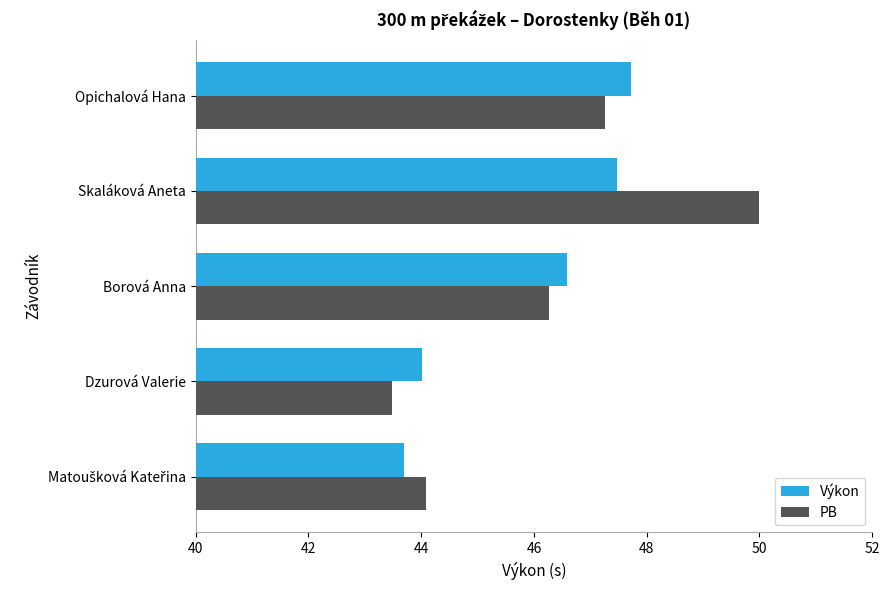

The value of Výkon at Skaláková Aneta is 47.5. True or false?

True